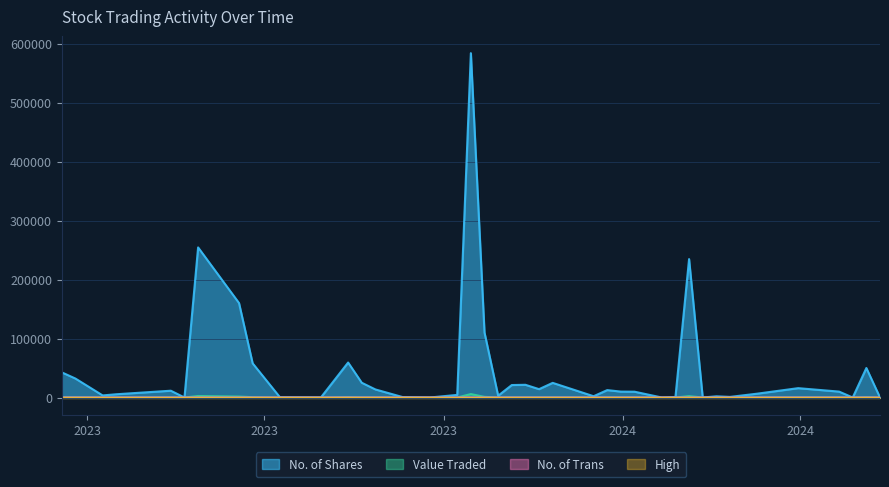

True or false: High has more than 1 interior local peaks.

False